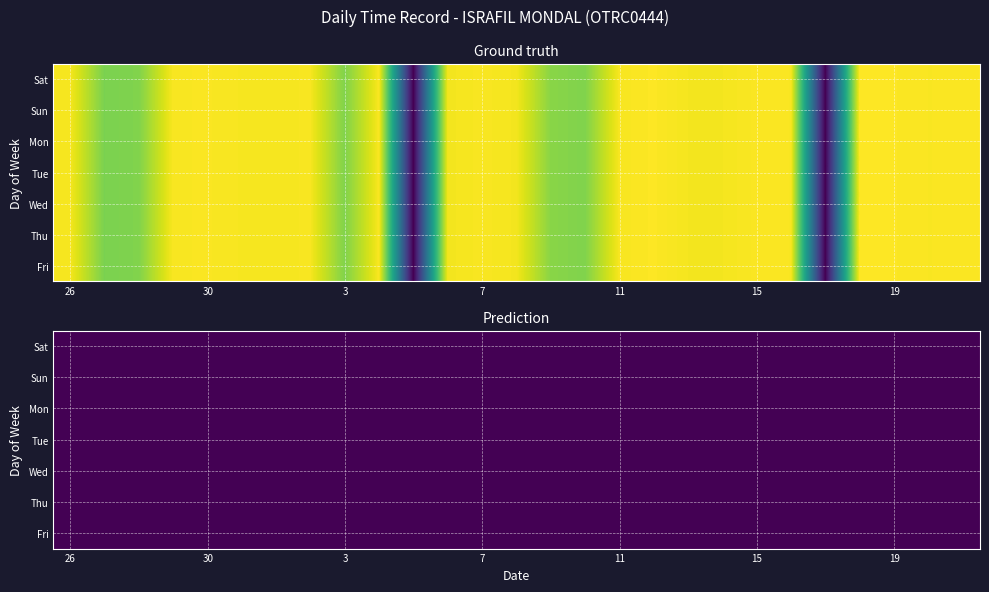

Reading left to right, what are all the values shown in this chart?

26: 11.2	11.2	11.2	11.2	11.2	11.2	11.2
27: 9.1	9.1	9.1	9.1	9.1	9.1	9.1
28: 9.2	9.2	9.2	9.2	9.2	9.2	9.2
29: 11.3	11.3	11.3	11.3	11.3	11.3	11.3
30: 11.3	11.3	11.3	11.3	11.3	11.3	11.3
31: 11.2	11.2	11.2	11.2	11.2	11.2	11.2
1: 11.2	11.2	11.2	11.2	11.2	11.2	11.2
2: 11.3	11.3	11.3	11.3	11.3	11.3	11.3
3: 9.2	9.2	9.2	9.2	9.2	9.2	9.2
4: 11.3	11.3	11.3	11.3	11.3	11.3	11.3
5: 0.0	0.0	0.0	0.0	0.0	0.0	0.0
6: 11.2	11.2	11.2	11.2	11.2	11.2	11.2
7: 11.3	11.3	11.3	11.3	11.3	11.3	11.3
8: 11.2	11.2	11.2	11.2	11.2	11.2	11.2
9: 9.4	9.4	9.4	9.4	9.4	9.4	9.4
10: 9.2	9.2	9.2	9.2	9.2	9.2	9.2
11: 11.3	11.3	11.3	11.3	11.3	11.3	11.3
12: 11.3	11.3	11.3	11.3	11.3	11.3	11.3
13: 11.2	11.2	11.2	11.2	11.2	11.2	11.2
14: 11.2	11.2	11.2	11.2	11.2	11.2	11.2
15: 11.3	11.3	11.3	11.3	11.3	11.3	11.3
16: 11.3	11.3	11.3	11.3	11.3	11.3	11.3
17: 0.0	0.0	0.0	0.0	0.0	0.0	0.0
18: 11.4	11.4	11.4	11.4	11.4	11.4	11.4
19: 11.3	11.3	11.3	11.3	11.3	11.3	11.3
20: 11.3	11.3	11.3	11.3	11.3	11.3	11.3
21: 11.3	11.3	11.3	11.3	11.3	11.3	11.3